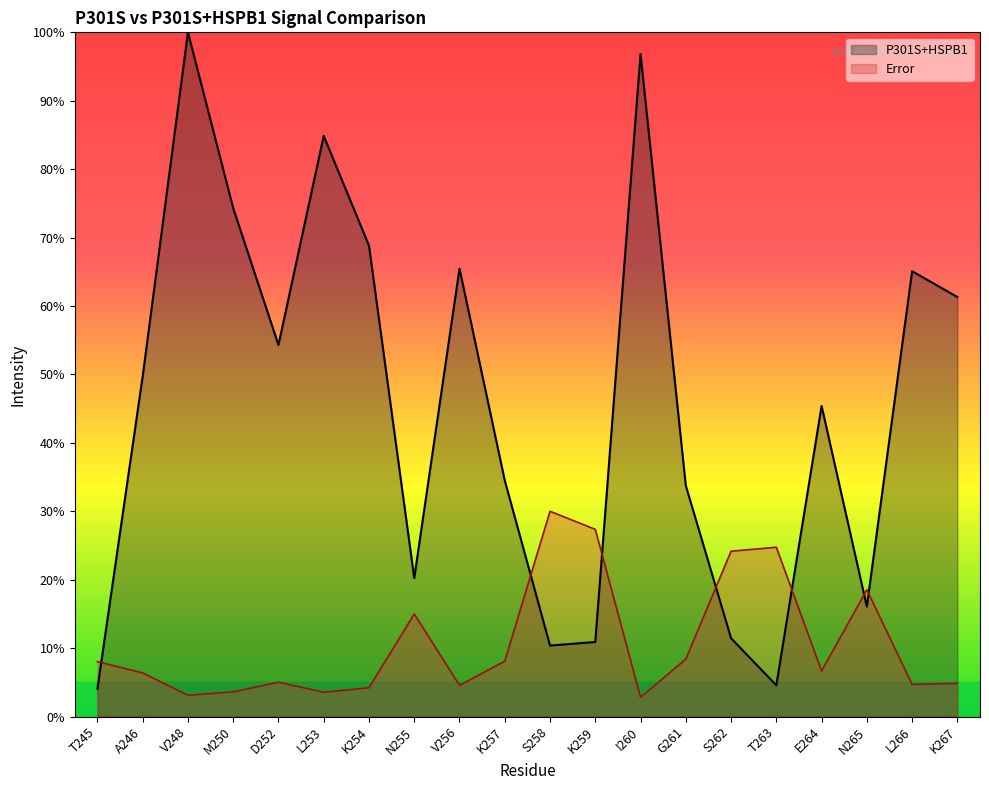

Reading left to right, what are all the values shown in this chart?

P301S+HSPB1: 0.0	0.5	1.0	0.7	0.5	0.8	0.7	0.2	0.7	0.3	0.1	0.1	1.0	0.3	0.1	0.0	0.5	0.2	0.7	0.6
Error: 0.1	0.1	0.0	0.0	0.1	0.0	0.0	0.1	0.0	0.1	0.3	0.3	0.0	0.1	0.2	0.2	0.1	0.2	0.0	0.0